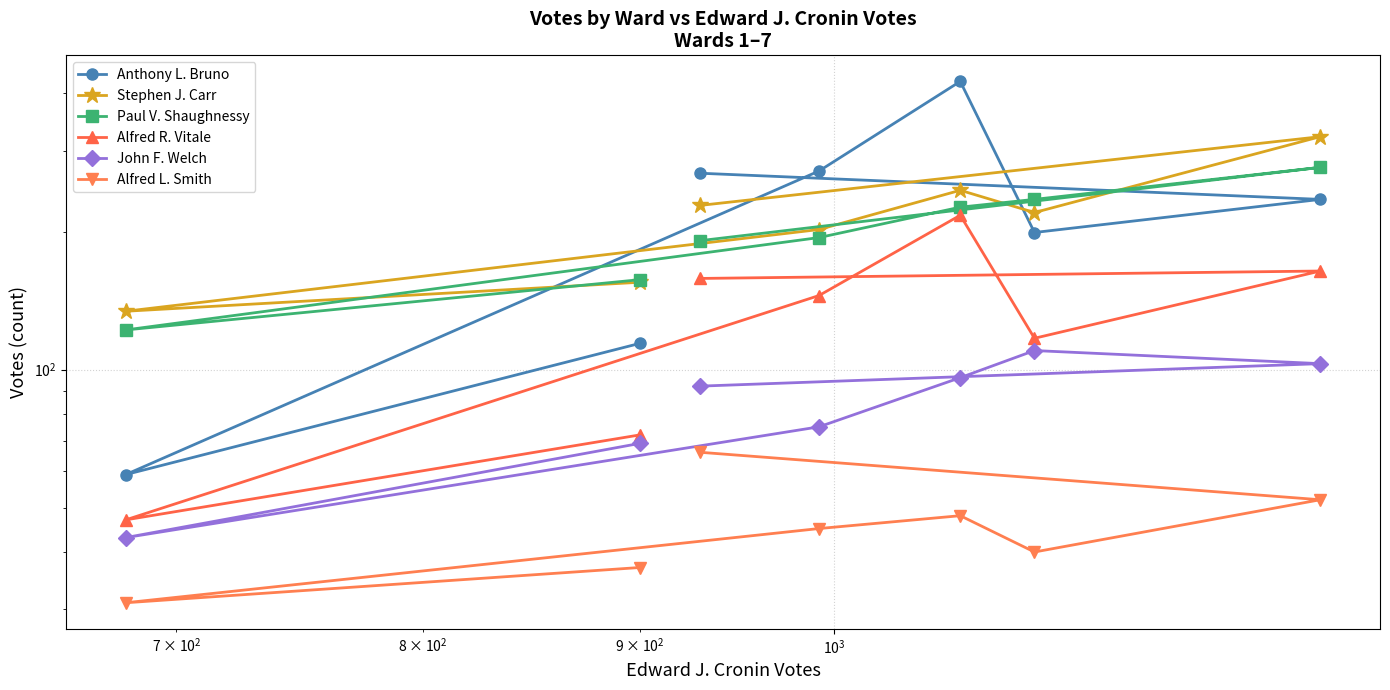

Reading left to right, transcribe all the data shown in this chart.

Anthony L. Bruno: 268	235	199	425	271	59	114
Stephen J. Carr: 228	322	220	246	202	134	155
Paul V. Shaughnessy: 191	276	235	226	194	122	157
Alfred R. Vitale: 158	164	117	217	145	47	72
John F. Welch: 92	103	110	96	75	43	69
Alfred L. Smith: 66	52	40	48	45	31	37